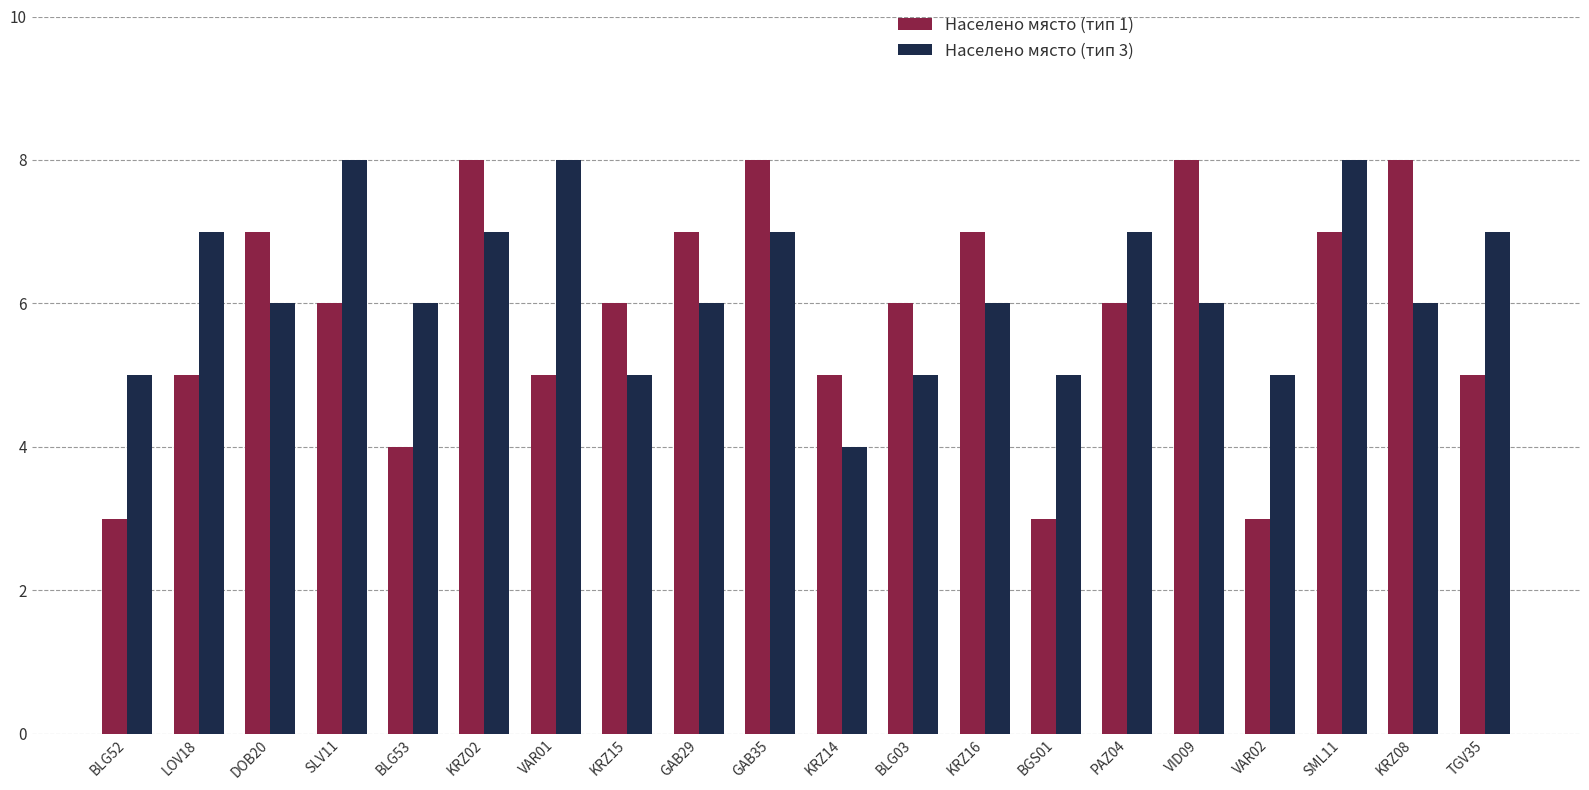

How many groups of bars are there?

20